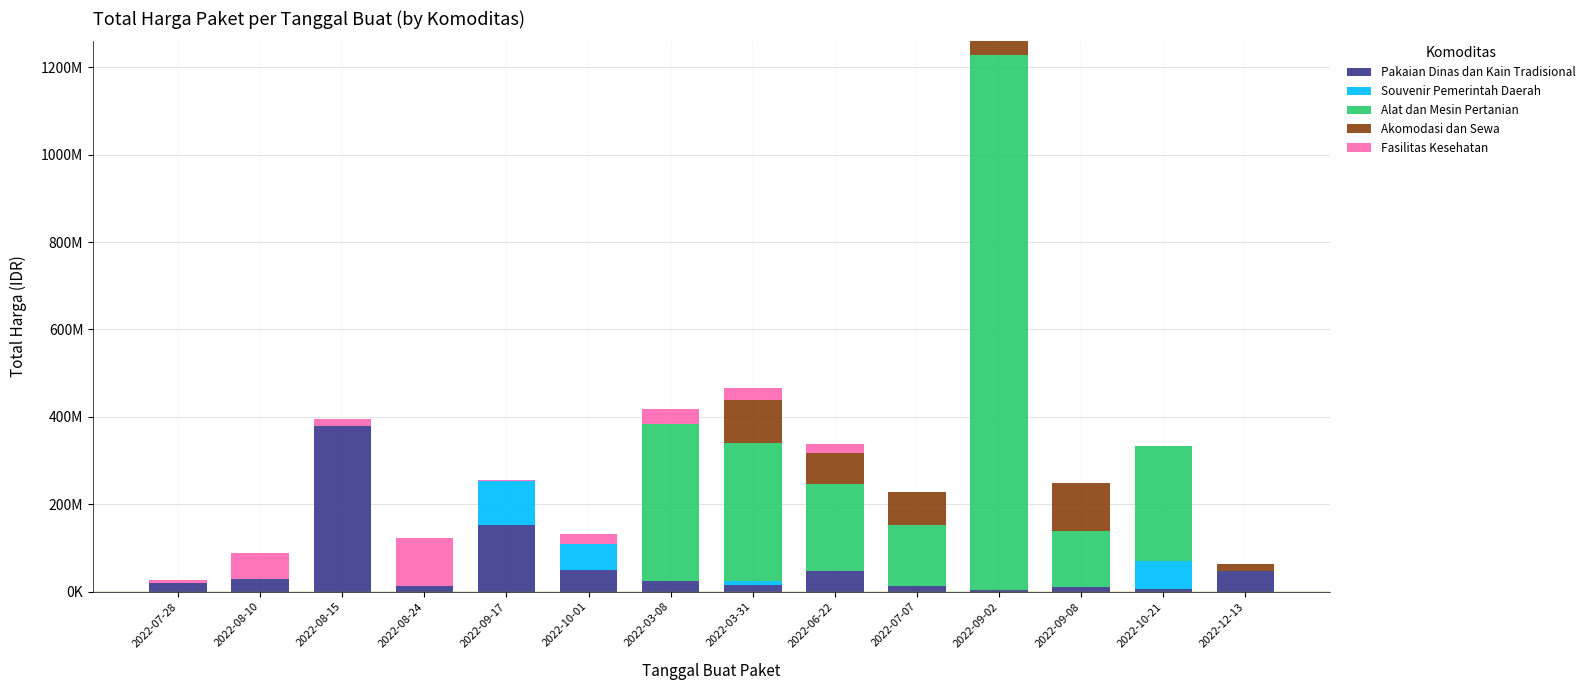

Rank the series at 2022-08-10 from lowest to highest value.

Souvenir Pemerintah Daerah, Alat dan Mesin Pertanian, Akomodasi dan Sewa, Pakaian Dinas dan Kain Tradisional, Fasilitas Kesehatan